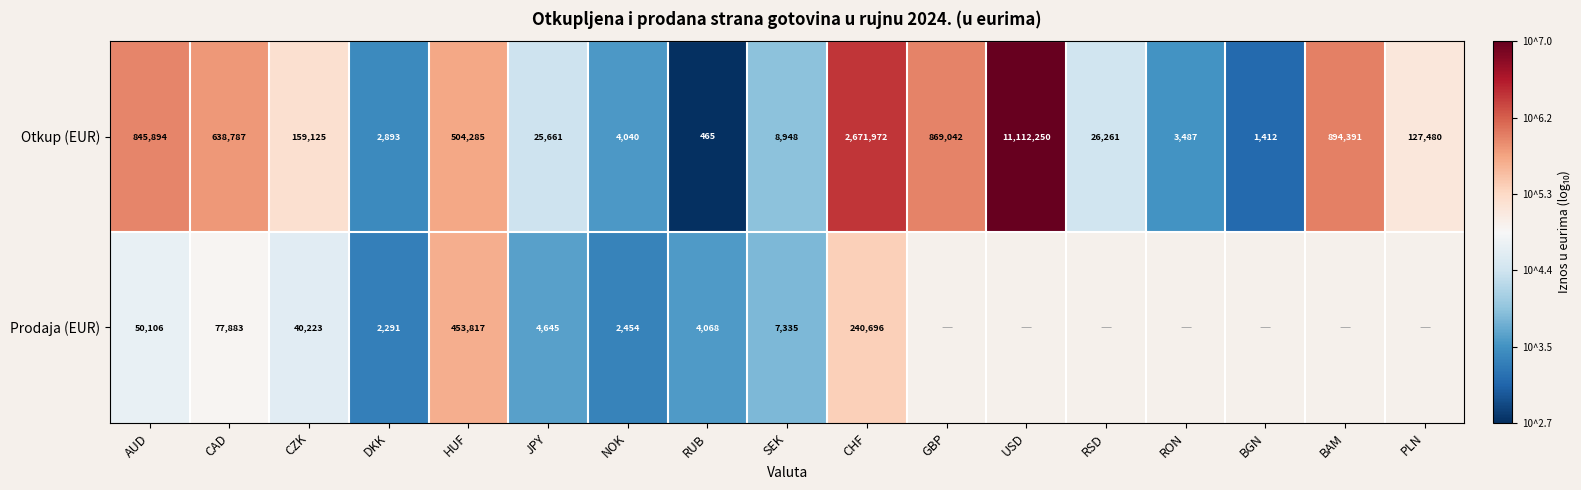

What is the total value across all series at JPY?

30306.0